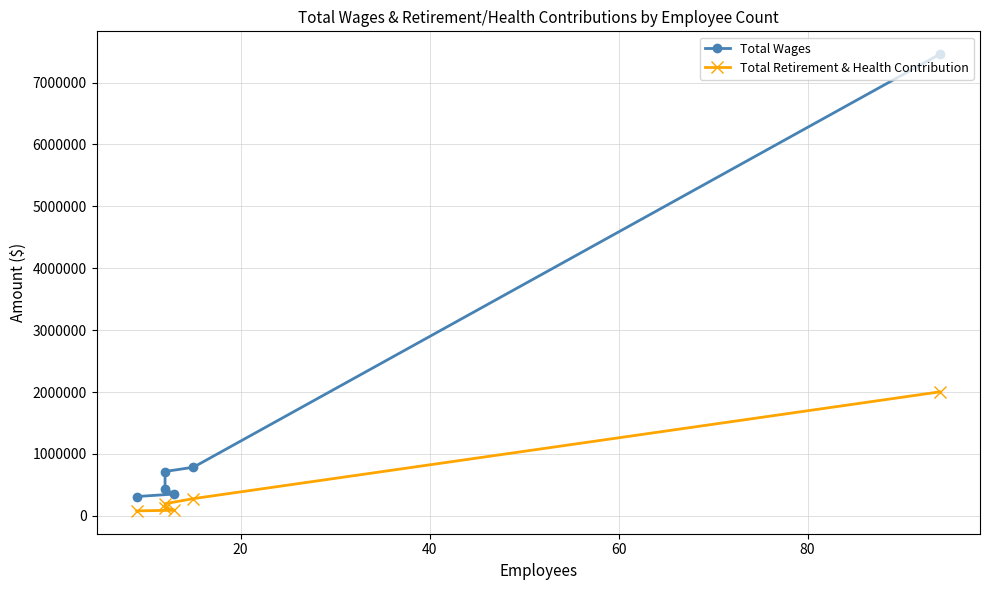

Which series has the largest total across all categories?

Total Wages